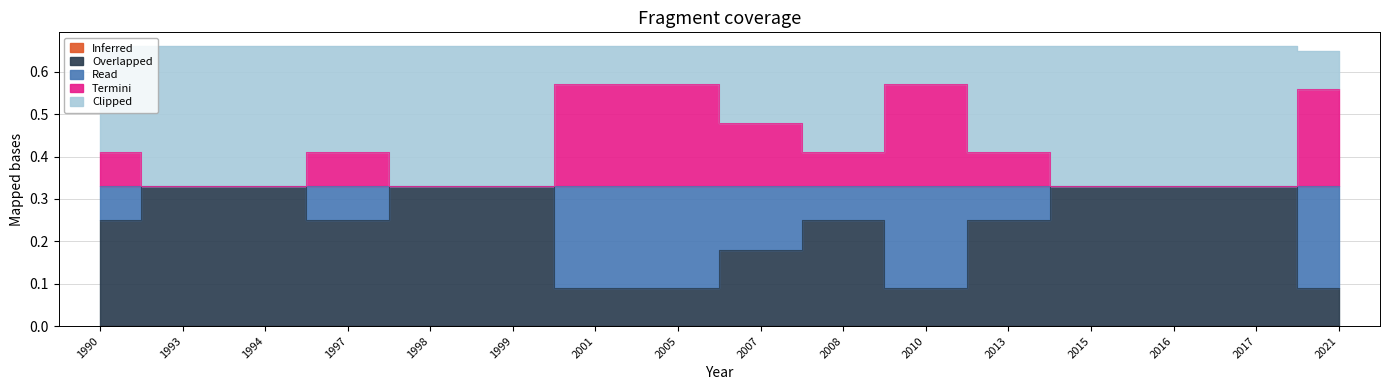

Rank the categories by origlandArea value from lowest to highest.

2001, 2005, 2010, 2021, 2007, 1990, 1997, 2008, 2013, 1993, 1994, 1998, 1999, 2015, 2016, 2017